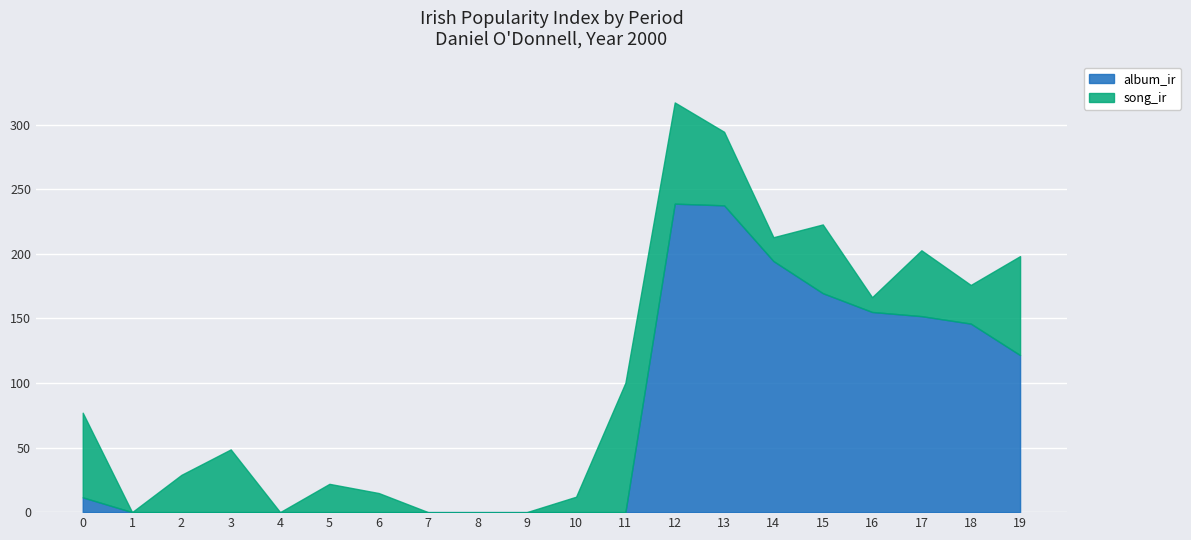

Is the value of album_ir at 17 greater than the value of song_ir at 4?

Yes